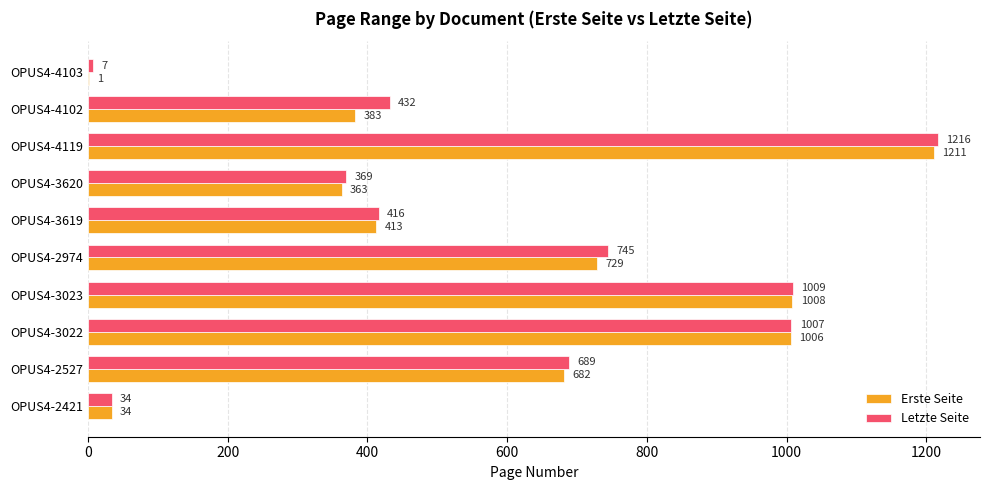

At which label is Erste Seite closest to 606?

OPUS4-2527